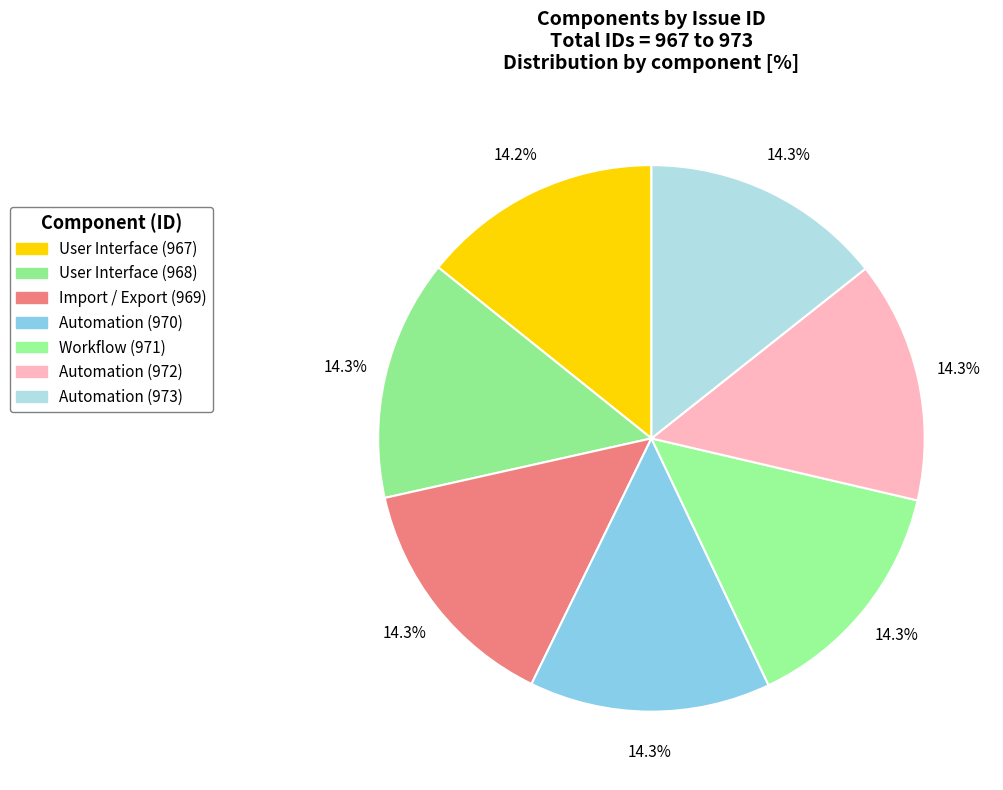

Which category has the smallest portion of the pie?

User Interface (967)